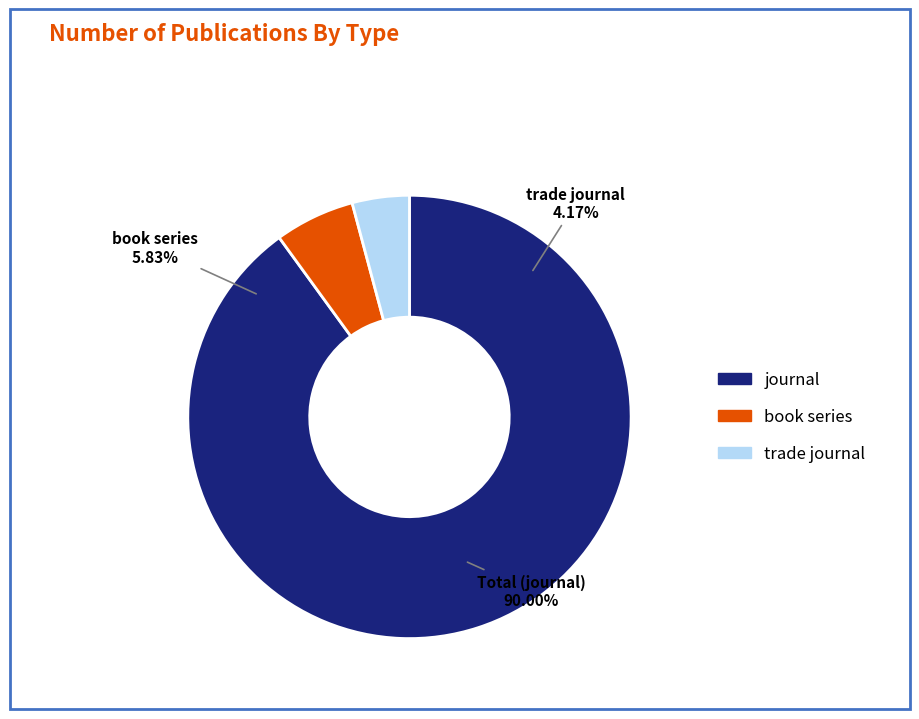

To the nearest percent, what is the difference between the largest and smallest slice percentages?

86%